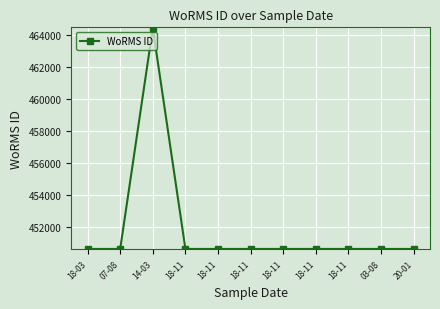

What is the approximate value at 07-08, to the nearest 100?

450600